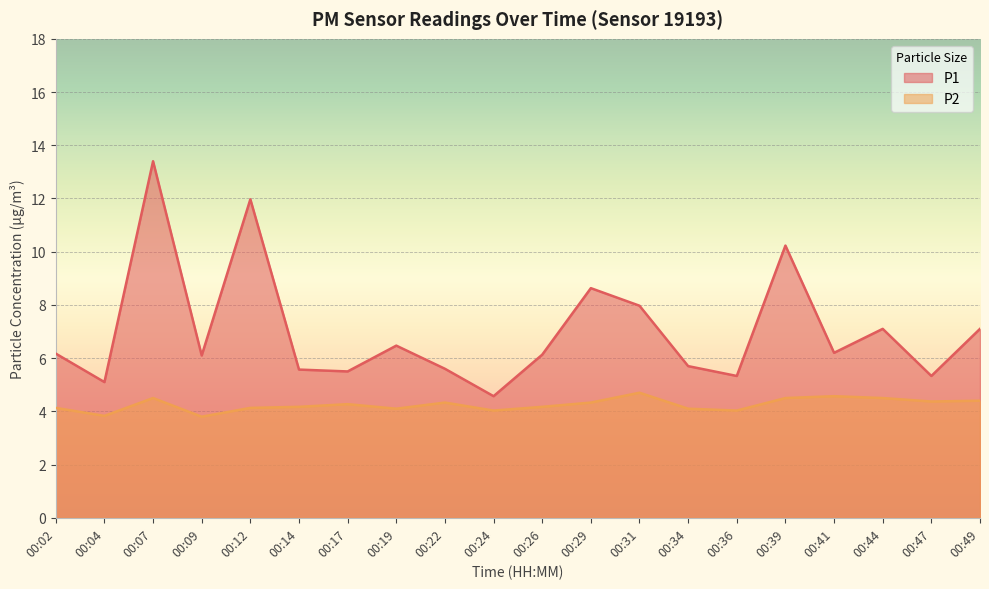

At how many categories does at least one series exceed 5?

19